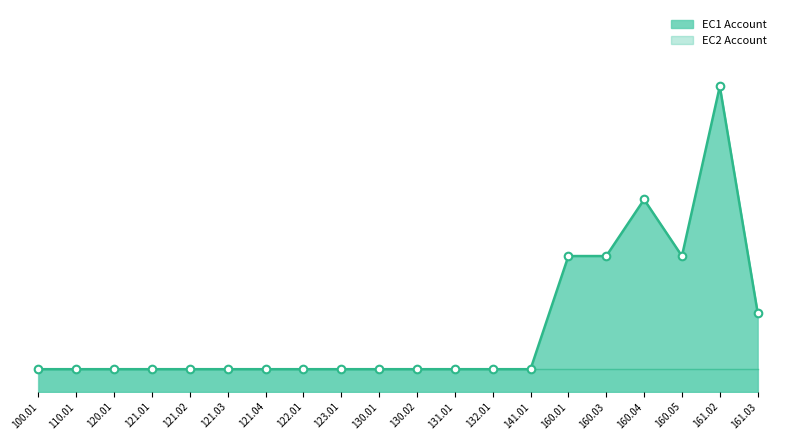

Which series has the largest total across all categories?

EC1 Account line